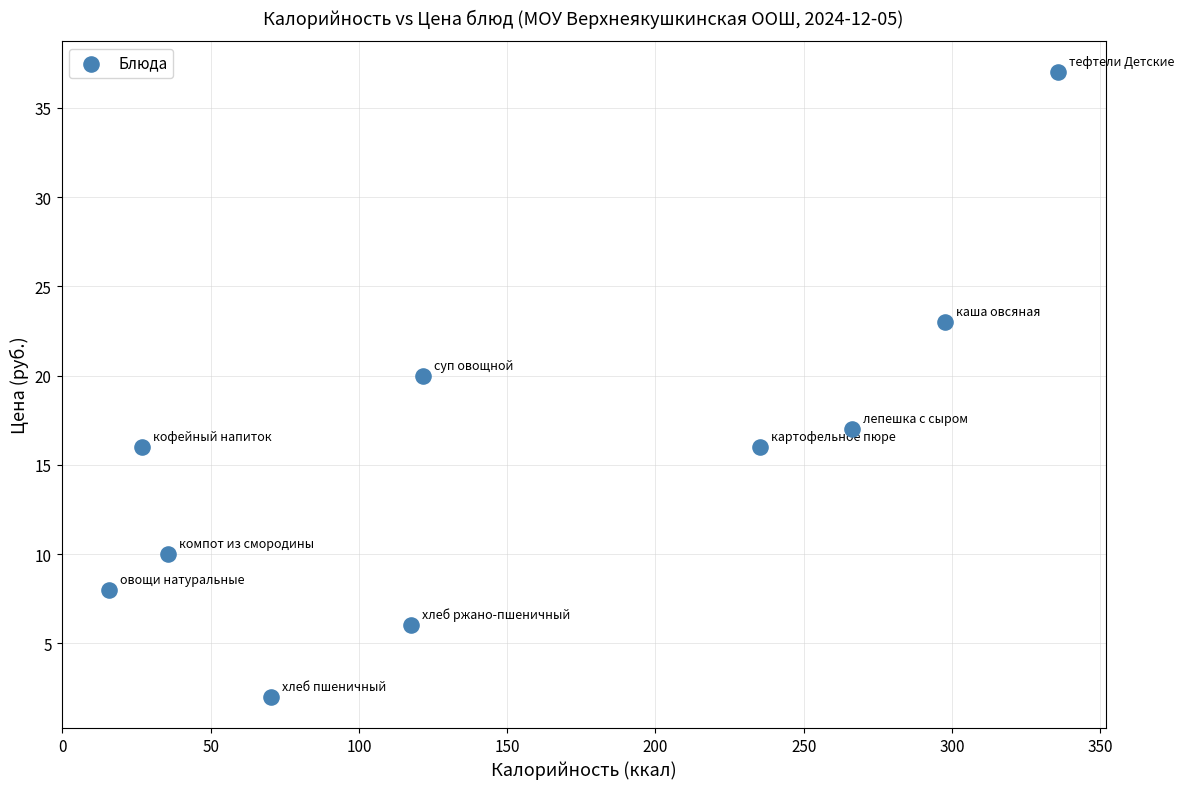

What Y value in the scatter plot is closest to 19?

20